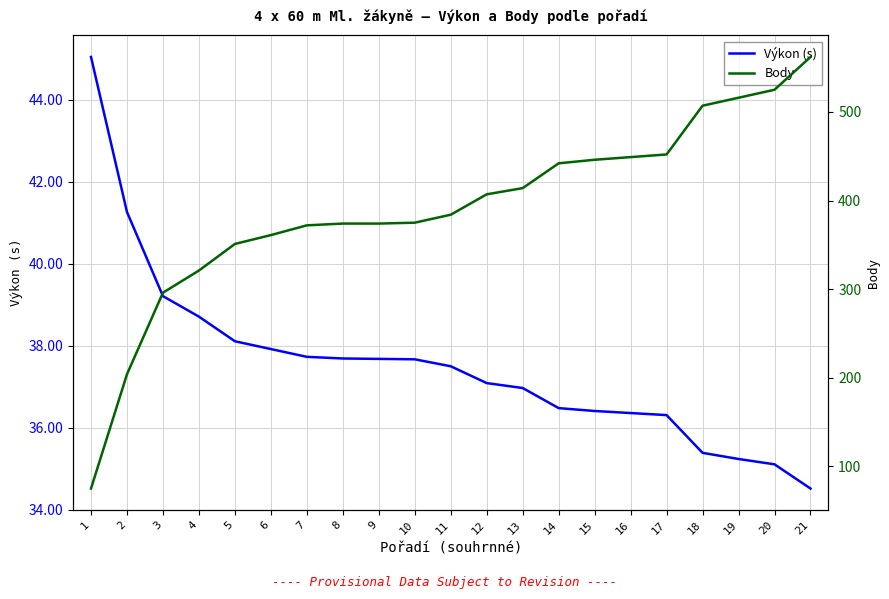

How many data points does each series have?

21